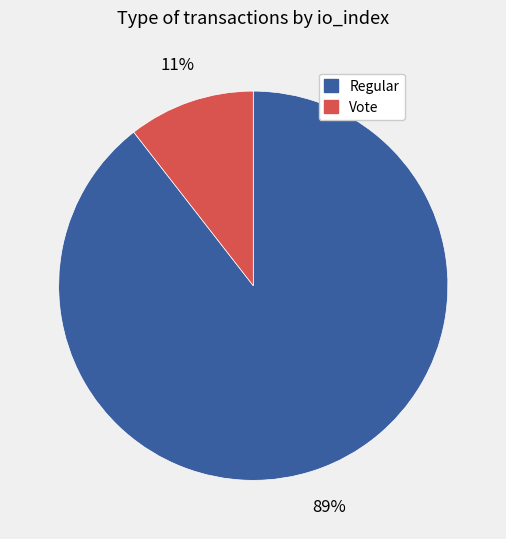

To the nearest percent, what percentage of the pie is Regular?

89%